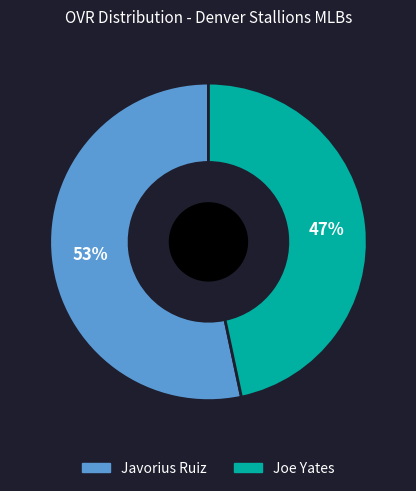

Is there a majority slice in this chart?

Yes